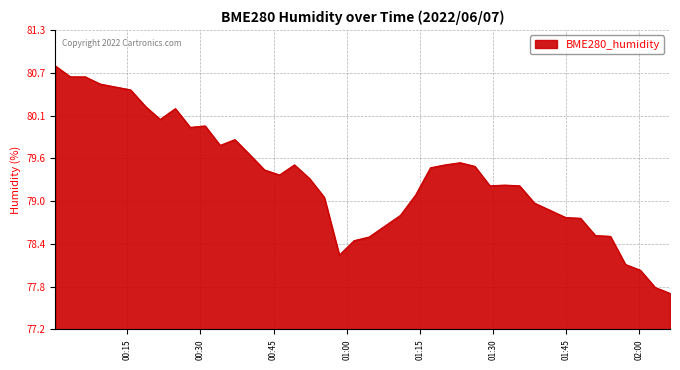

What is the smallest value displayed?

77.7